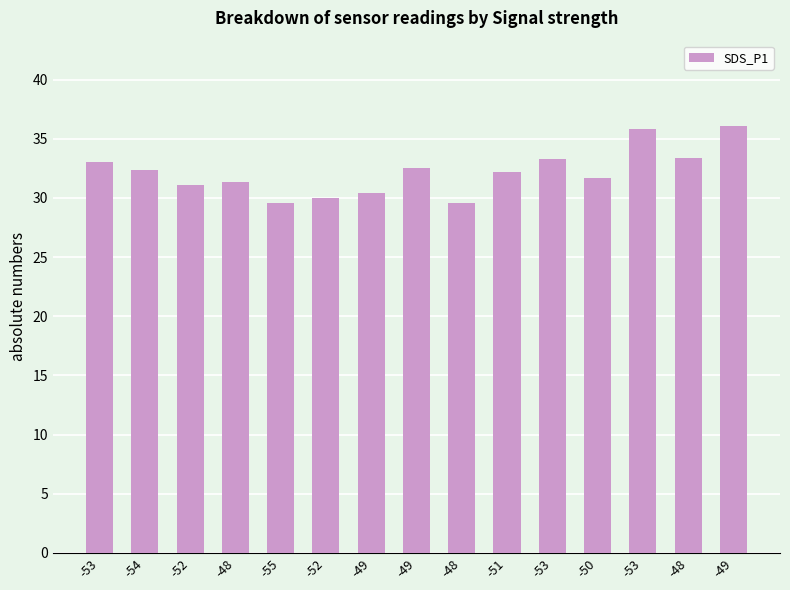

What is the change in value from -49 to -48?

-0.9